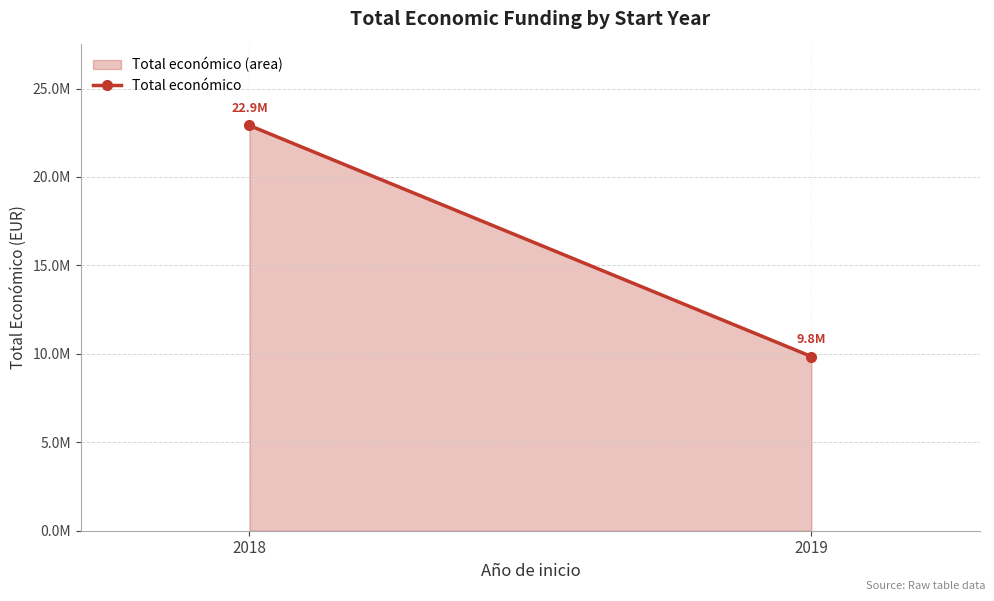

Rank the categories by value from highest to lowest.

2018, 2019